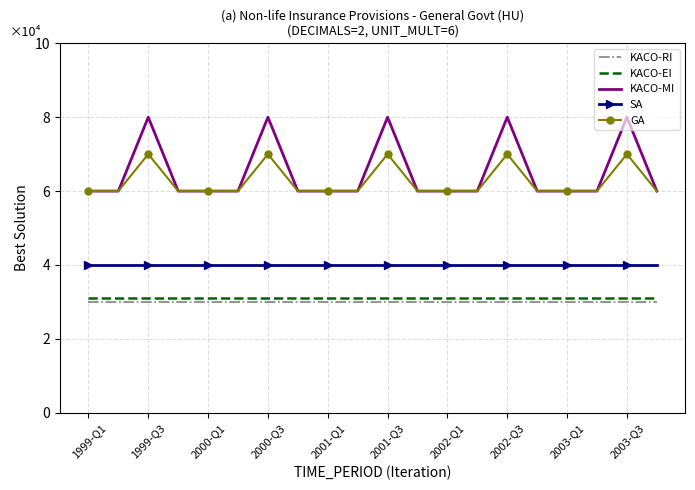

What are all the series names shown in the legend?

KACO-RI, KACO-EI, KACO-MI, SA, GA